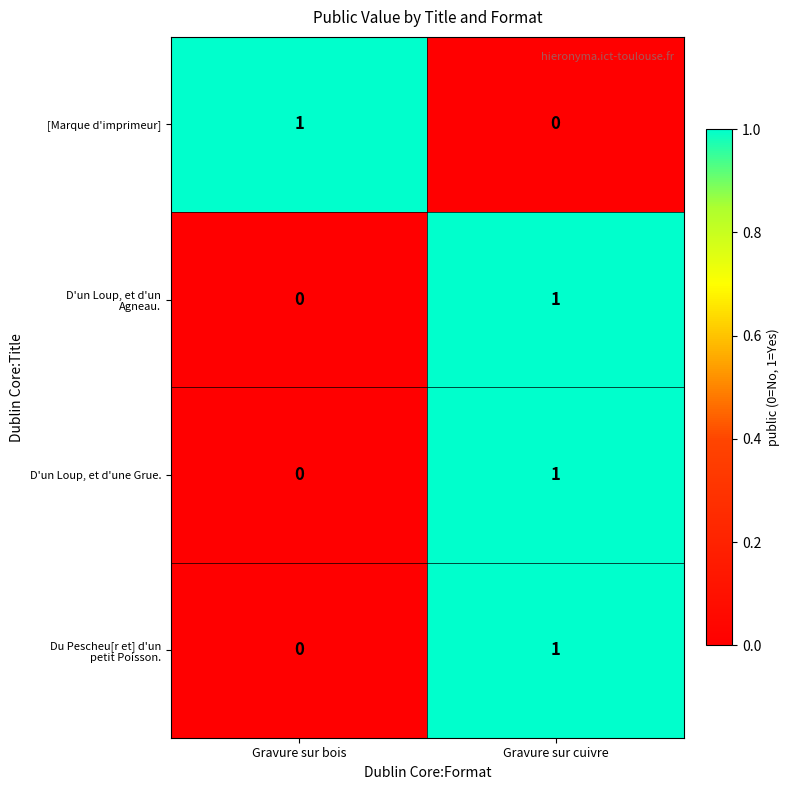

The [Marque d'imprimeur] series shows 1 at Gravure sur bois. True or false?

True